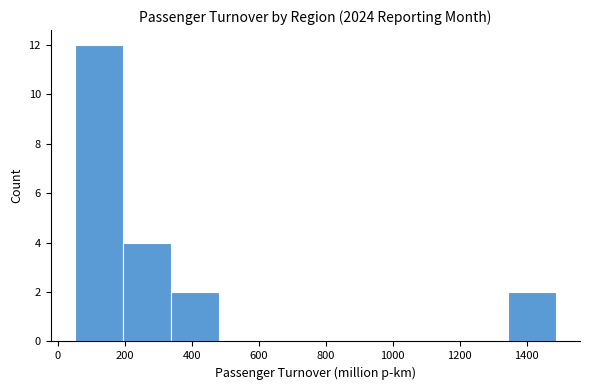

What is the height of the bar covering 60 to 200 on the x-axis? Neither the bar edges nor the heights are printed on the chart, so give them approximately, as read against the axes.

12